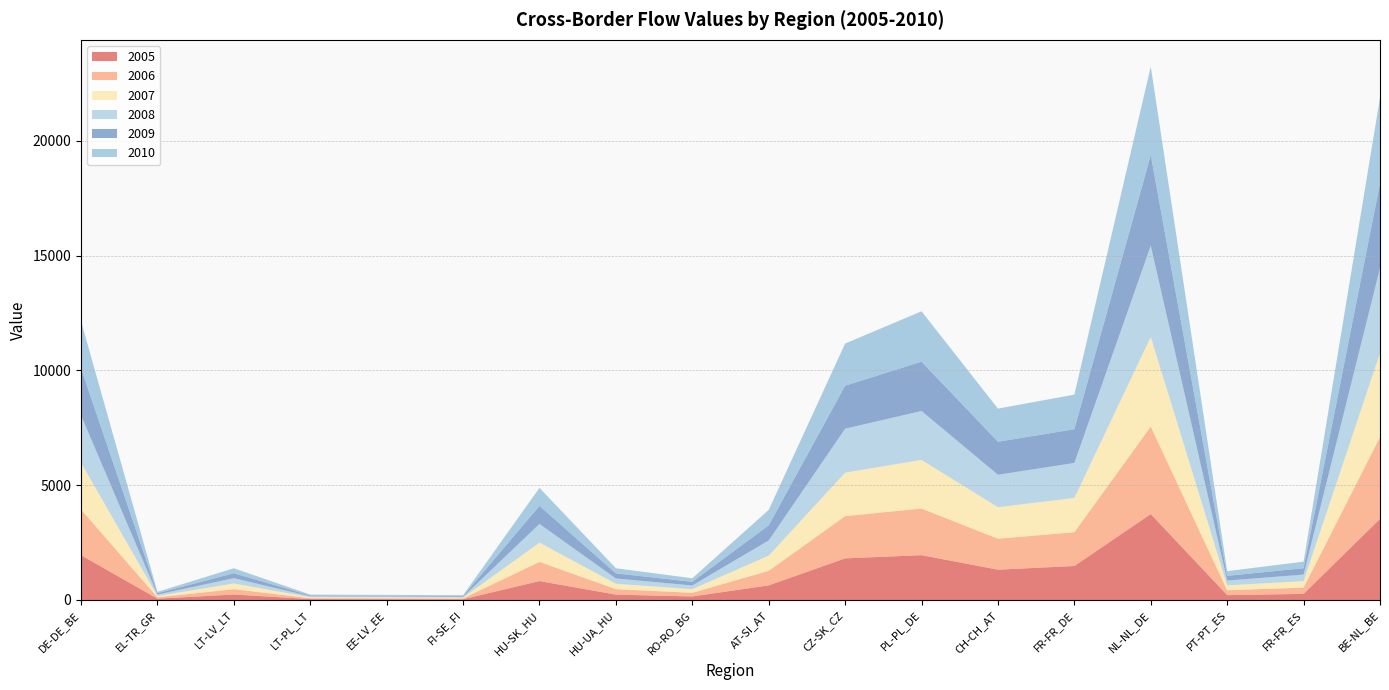

Reading right to left, what are all the values shown in this chart?

2005: 3532.0	267.2	212.6	3743.1	1481.2	1320.9	1952.8	1813.3	636.8	154.8	233.2	825.2	33.9	36.3	40.5	239.1	58.1	1951.1
2006: 3562.5	272.7	211.5	3810.1	1471.7	1348.0	2030.6	1840.4	634.1	158.2	238.2	836.2	34.9	39.0	39.3	231.8	59.6	1990.9
2007: 3656.4	283.3	213.7	3908.0	1492.0	1374.5	2119.0	1893.1	661.8	159.6	235.3	836.9	34.9	39.2	42.2	248.9	60.1	2043.1
2008: 3708.8	282.9	209.8	3972.3	1523.3	1411.8	2130.5	1913.7	662.0	160.9	230.0	815.0	35.7	39.2	39.2	231.5	59.9	2057.5
2009: 3682.1	278.5	204.2	3947.4	1469.2	1436.3	2148.3	1871.7	655.8	157.7	222.6	785.6	34.4	35.5	36.2	213.7	59.3	2050.8
2010: 3738.6	284.7	205.1	3854.4	1507.3	1444.7	2193.5	1837.2	673.6	155.9	223.5	785.9	34.7	34.1	36.9	218.0	58.1	2052.6